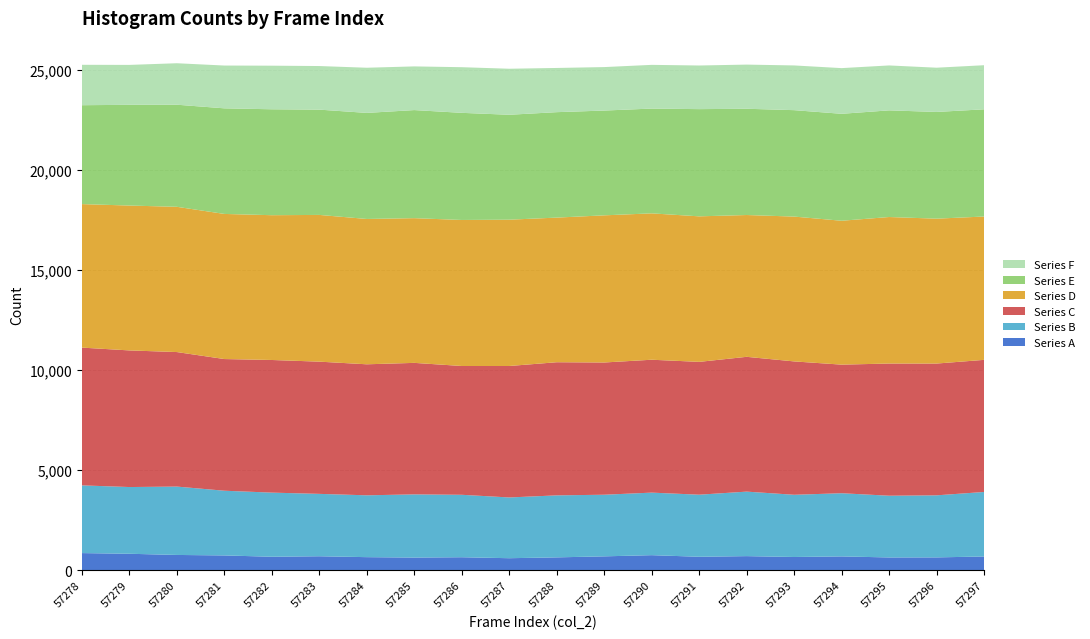

Reading left to right, what are all the values shown in this chart?

Series A: 57278=853	57279=819	57280=760	57281=736	57282=670	57283=695	57284=650	57285=629	57286=646	57287=597	57288=639	57289=690	57290=749	57291=669	57292=701	57293=658	57294=687	57295=635	57296=638	57297=683
Series B: 57278=3381	57279=3332	57280=3414	57281=3231	57282=3202	57283=3115	57284=3088	57285=3155	57286=3118	57287=3034	57288=3096	57289=3077	57290=3123	57291=3100	57292=3221	57293=3107	57294=3155	57295=3083	57296=3099	57297=3222
Series C: 57278=6879	57279=6822	57280=6717	57281=6575	57282=6623	57283=6602	57284=6542	57285=6567	57286=6431	57287=6564	57288=6648	57289=6603	57290=6636	57291=6632	57292=6731	57293=6659	57294=6421	57295=6600	57296=6580	57297=6596
Series D: 57278=7166	57279=7234	57280=7253	57281=7246	57282=7230	57283=7327	57284=7257	57285=7226	57286=7292	57287=7306	57288=7222	57289=7348	57290=7309	57291=7267	57292=7081	57293=7232	57294=7185	57295=7316	57296=7235	57297=7158
Series E: 57278=4938	57279=5030	57280=5098	57281=5273	57282=5289	57283=5257	57284=5296	57285=5397	57286=5349	57287=5239	57288=5265	57289=5232	57290=5232	57291=5353	57292=5306	57293=5314	57294=5340	57295=5326	57296=5329	57297=5353
Series F: 57278=2018	57279=1993	57280=2071	57281=2137	57282=2177	57283=2177	57284=2255	57285=2181	57286=2279	57287=2298	57288=2207	57289=2171	57290=2183	57291=2179	57292=2205	57293=2233	57294=2281	57295=2243	57296=2209	57297=2202